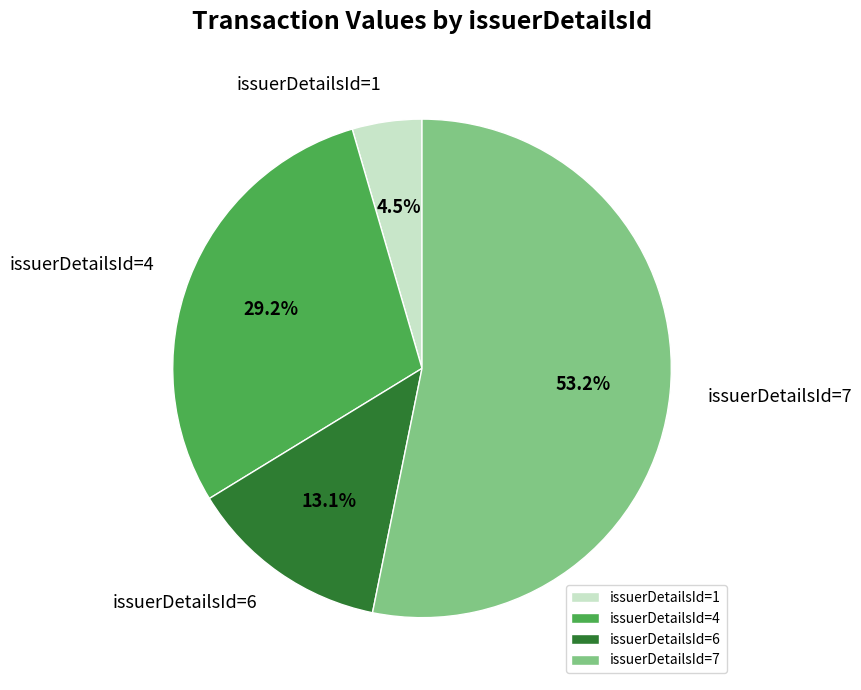

To the nearest percent, what is the difference between the largest and smallest slice percentages?

49%